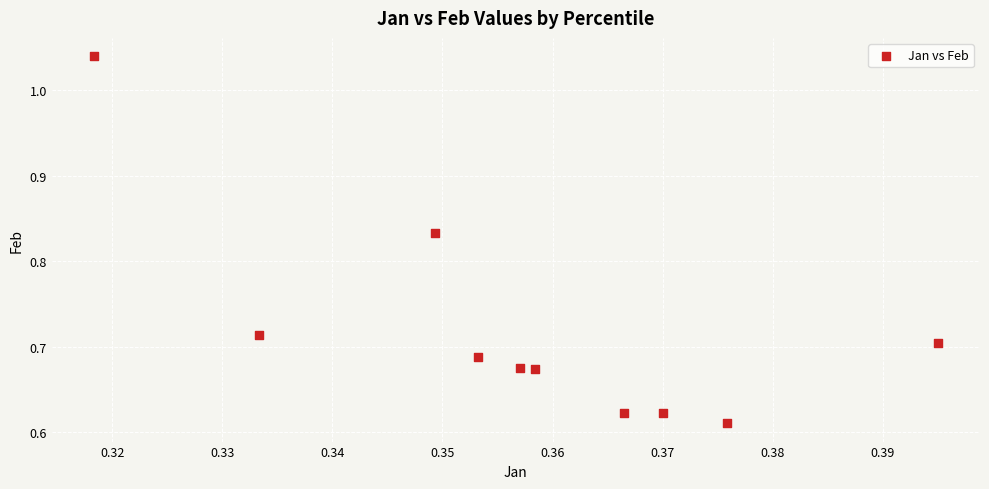

What is the average X value?

0.4